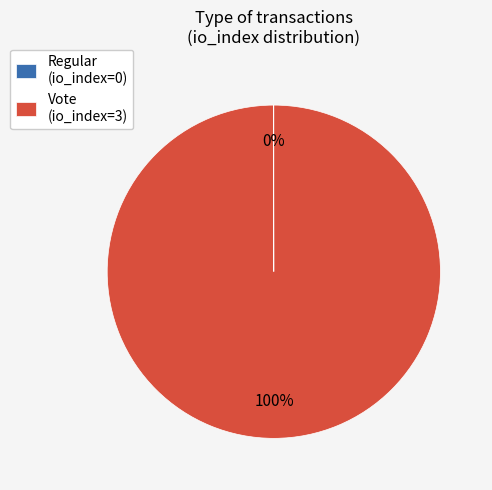

What is the largest slice in the pie chart?

Vote (io_index=3)